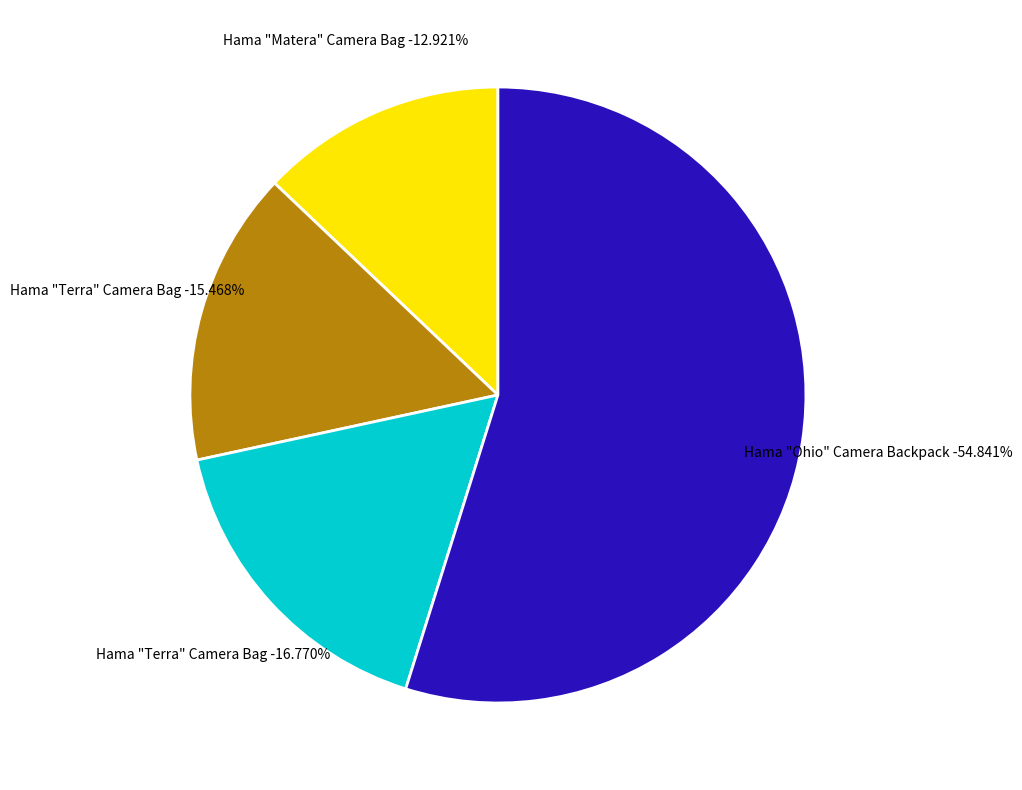

Do Hama "Ohio" Camera Backpack, 190 and Hama "Terra" Camera Bag, 110 together represent more than half of the pie?

Yes